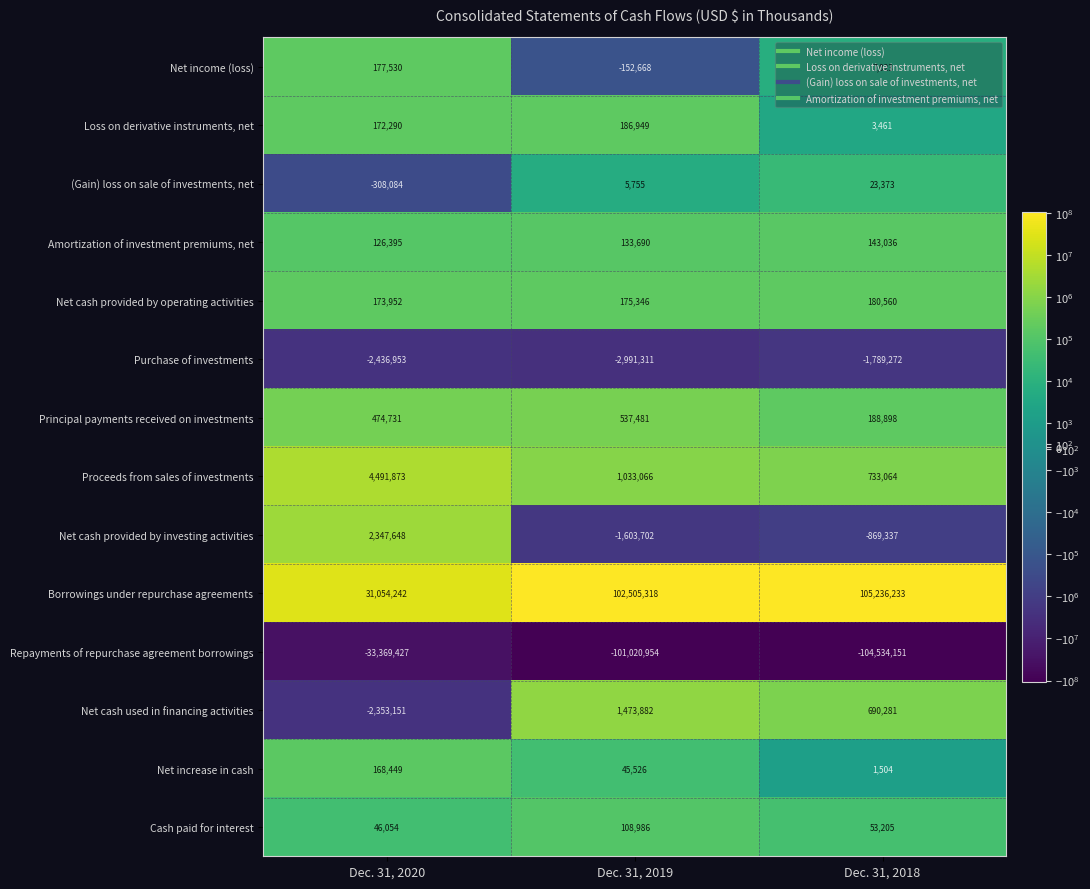

Which series changed the most between Dec. 31, 2020 and Dec. 31, 2019?

Borrowings under repurchase agreements